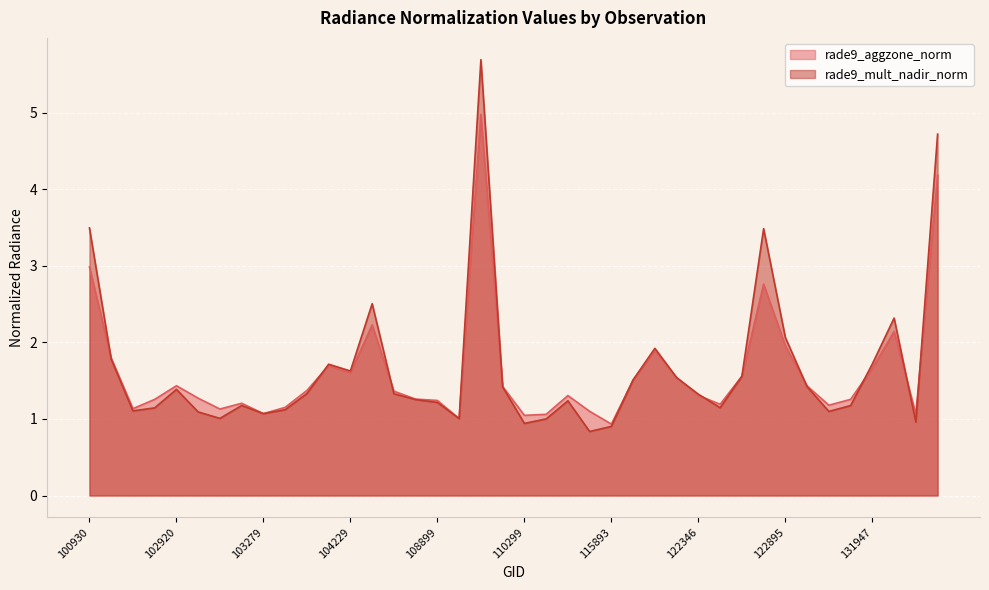

True or false: rade9_mult_nadir_norm and rade9_aggzone_norm cross at least once.

True